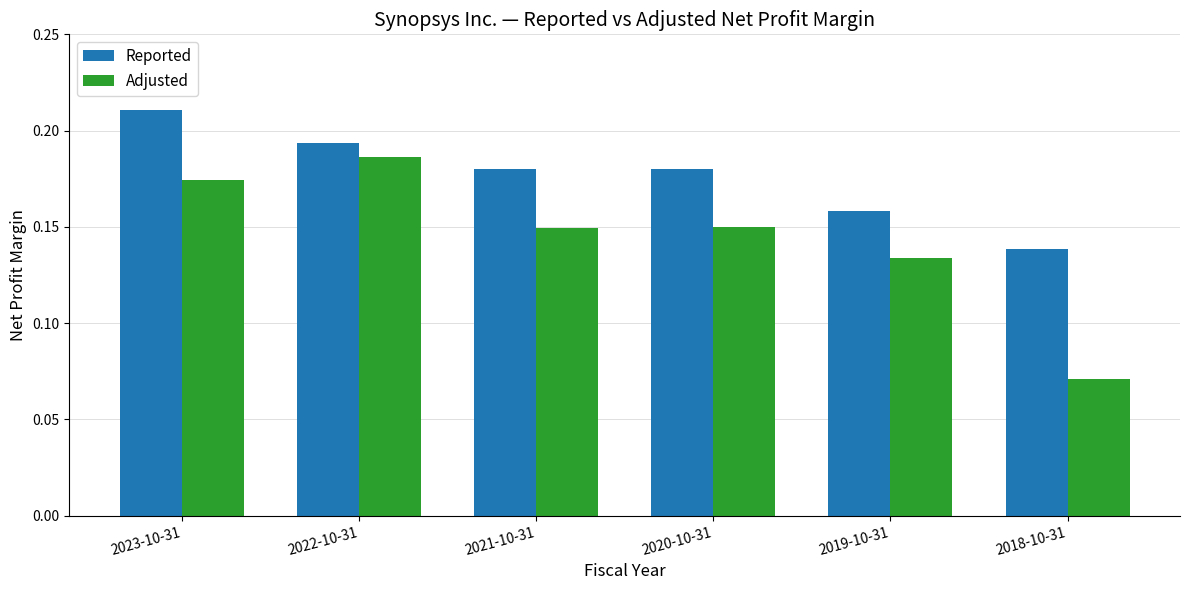

What is the total value across all series at 2023-10-31?

0.4